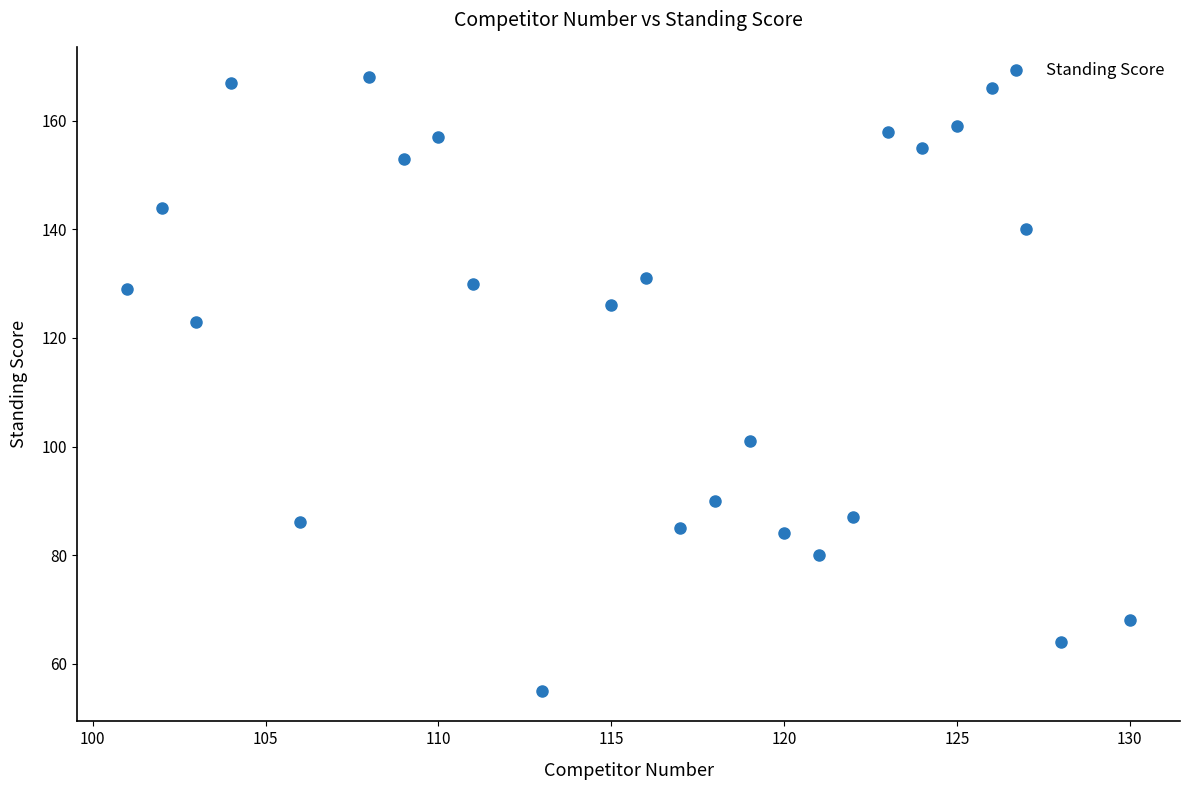

What is the range of X values (max minus min)?

29